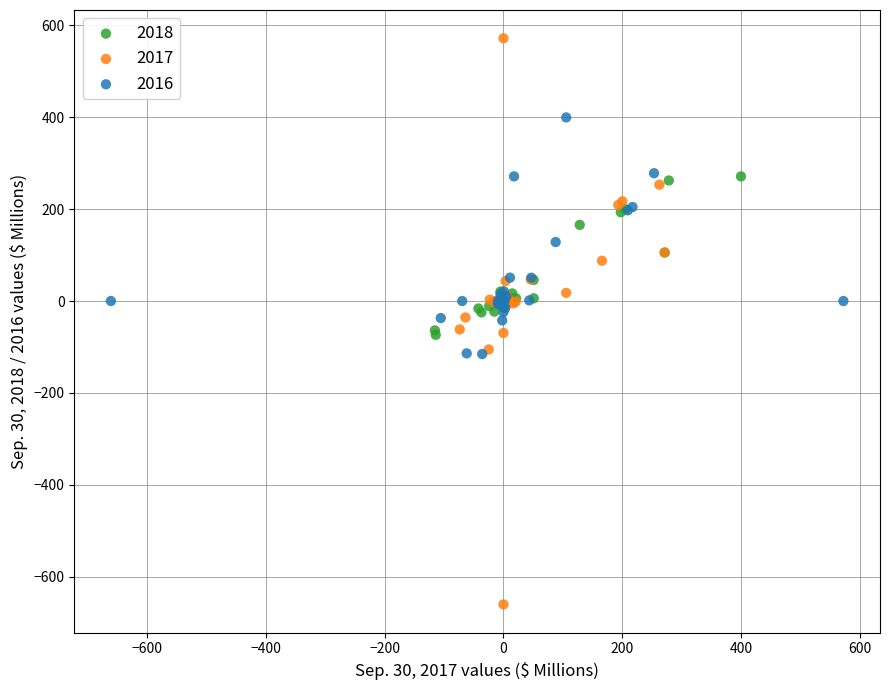

Which series reaches the minimum Y coordinate?

2017